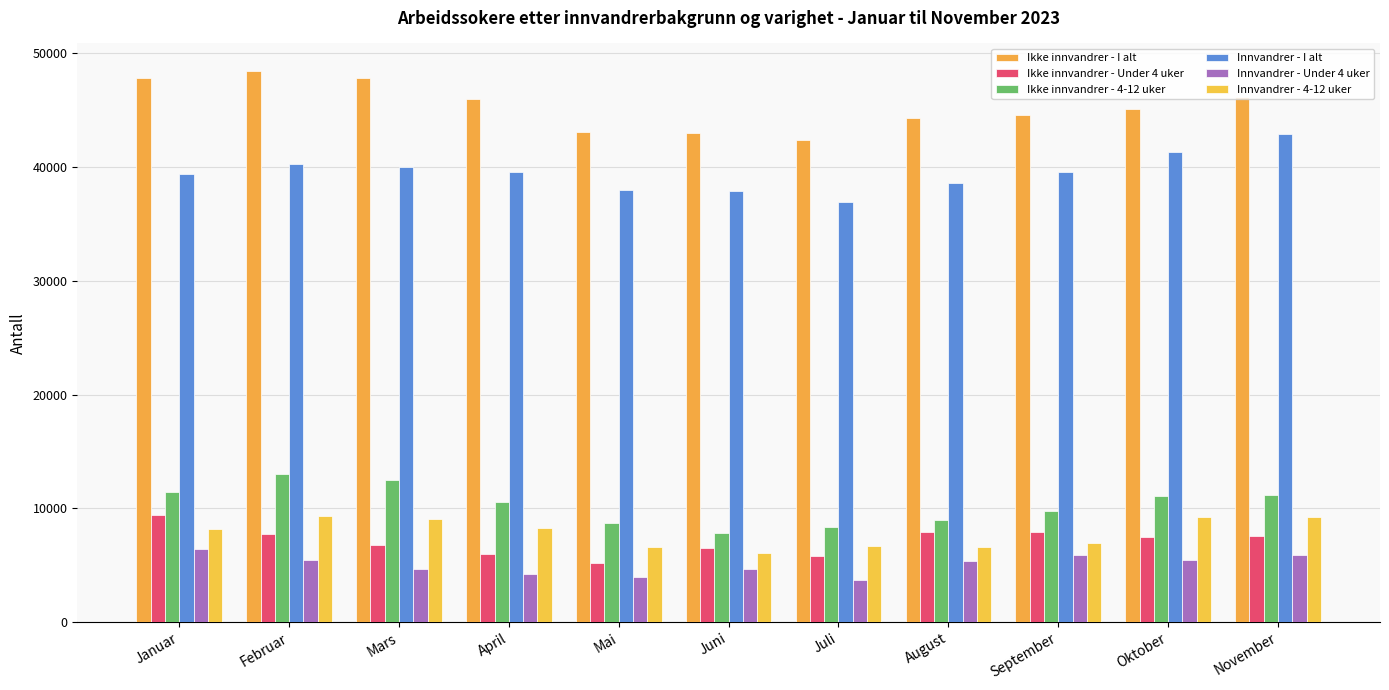

List the labels in order of Innvandrer - Under 4 uker value, largest first.

Januar, November, September, Oktober, Februar, August, Juni, Mars, April, Mai, Juli